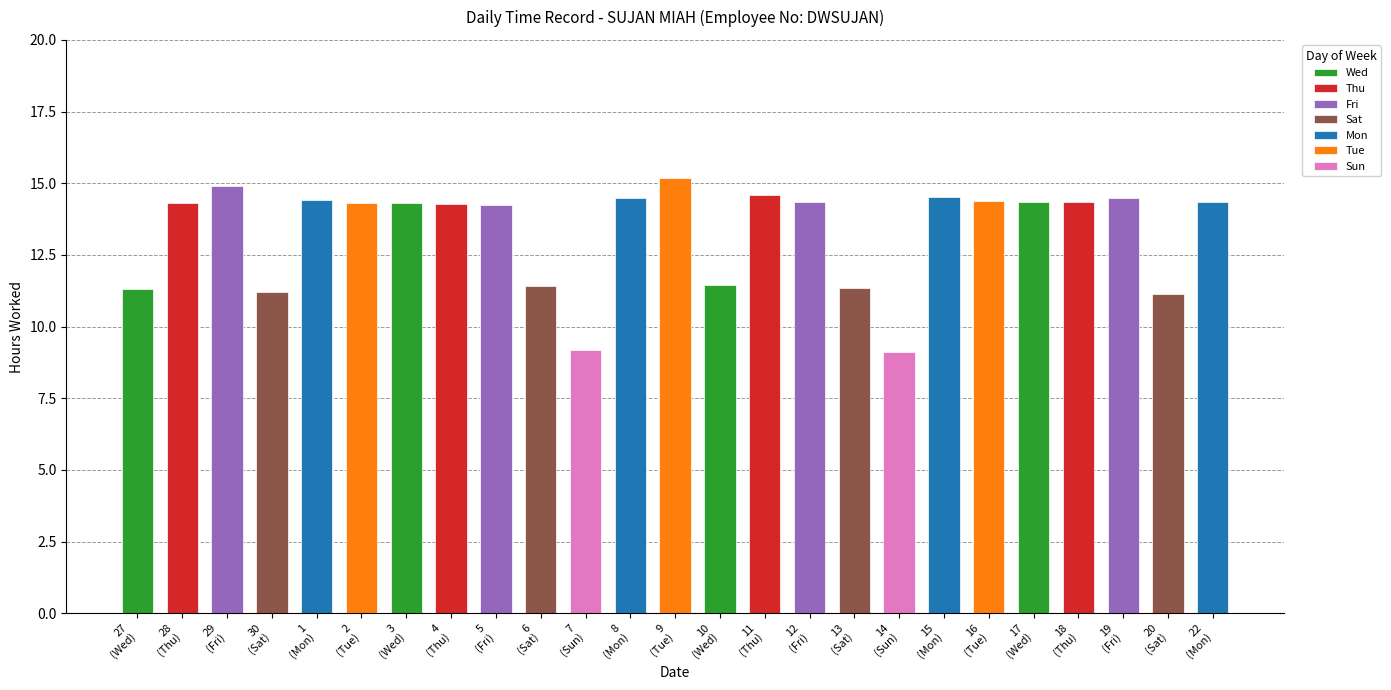

Reading right to left, transcribe all the data shown in this chart.

14.3	11.1	14.5	14.4	14.3	14.4	14.5	9.1	11.3	14.3	14.6	11.5	15.2	14.5	9.2	11.4	14.2	14.3	14.3	14.3	14.4	11.2	14.9	14.3	11.3